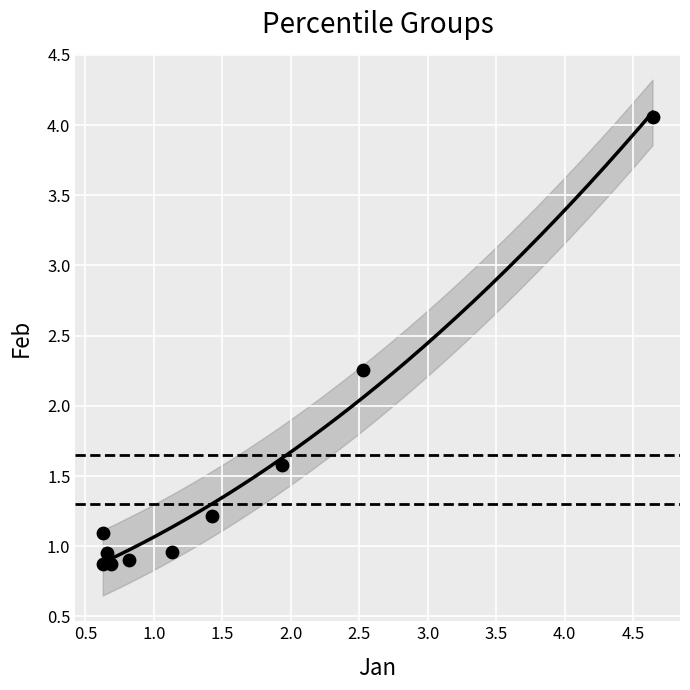

What is the range of X values (max minus min)?

4.0